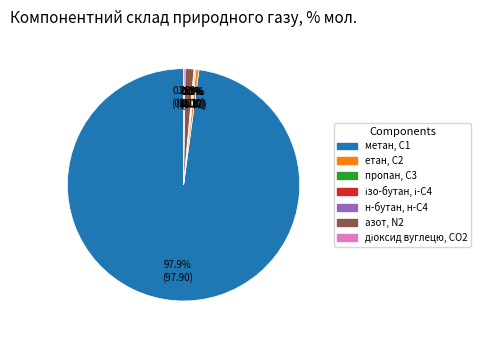

Which slice is the largest?

метан, С1